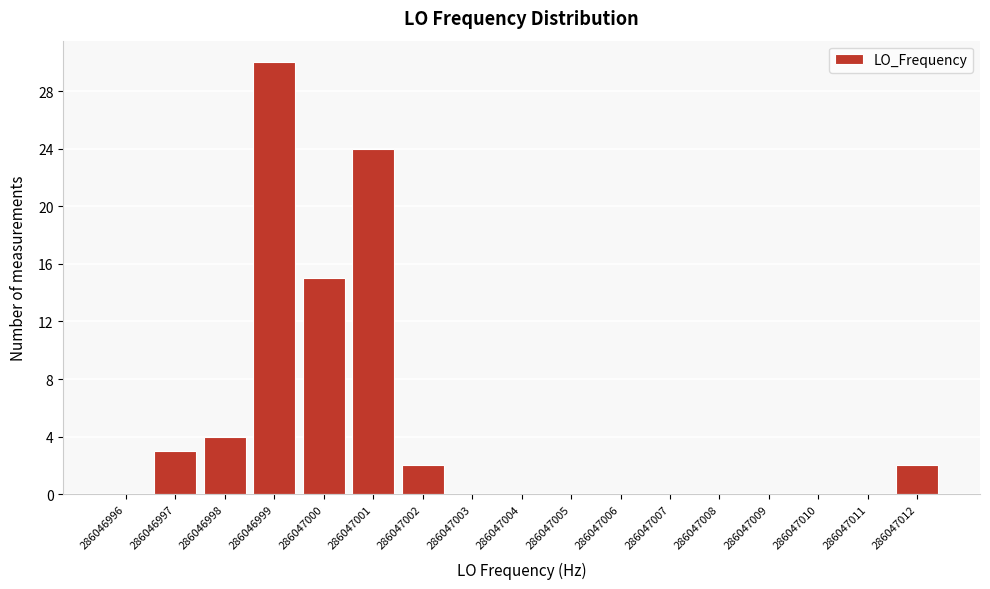

Reading left to right, extract all data points from this chart.

286046996=0	286046997=3	286046998=4	286046999=30	286047000=15	286047001=24	286047002=2	286047003=0	286047004=0	286047005=0	286047006=0	286047007=0	286047008=0	286047009=0	286047010=0	286047011=0	286047012=2